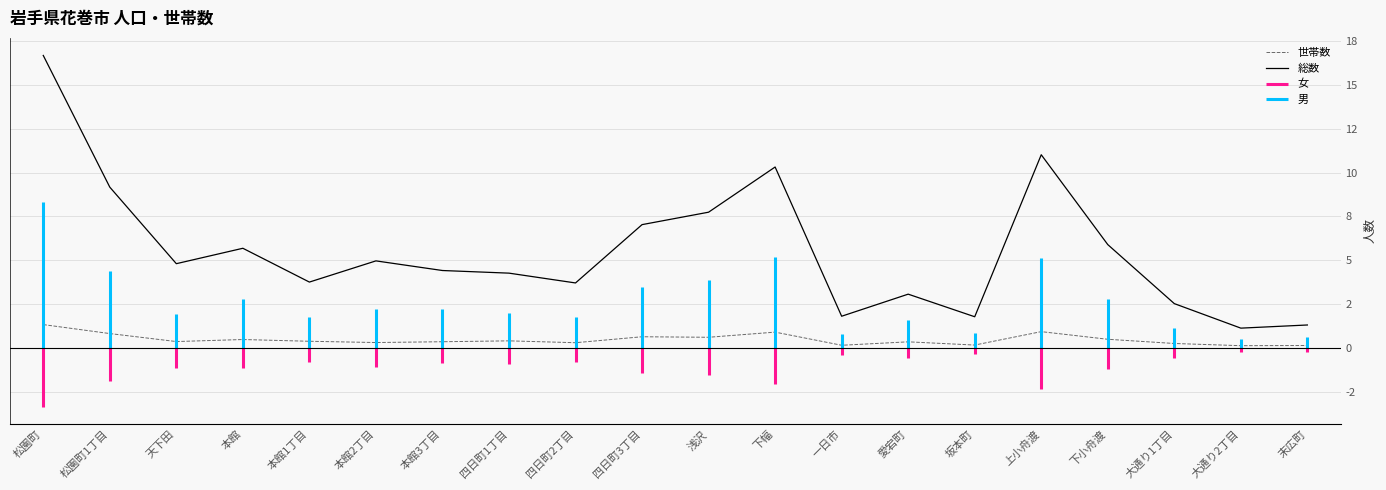

Which series changed the most between 本館 and 坂本町?

総数